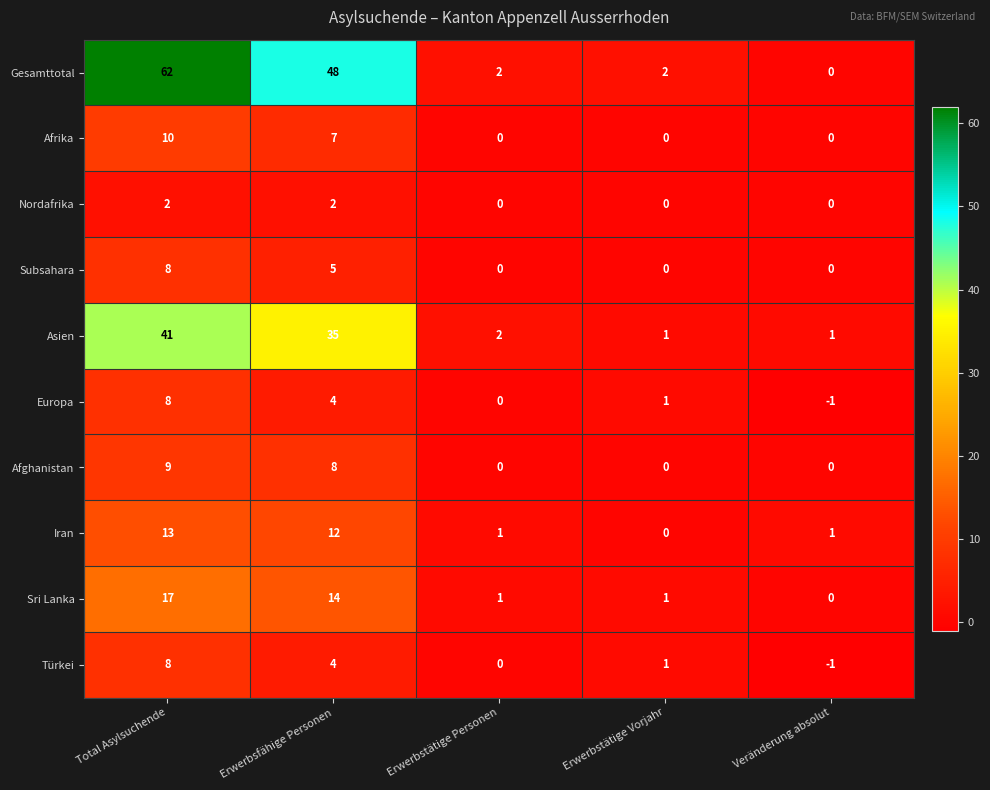

How many Europa values are between 0 and 4?

3